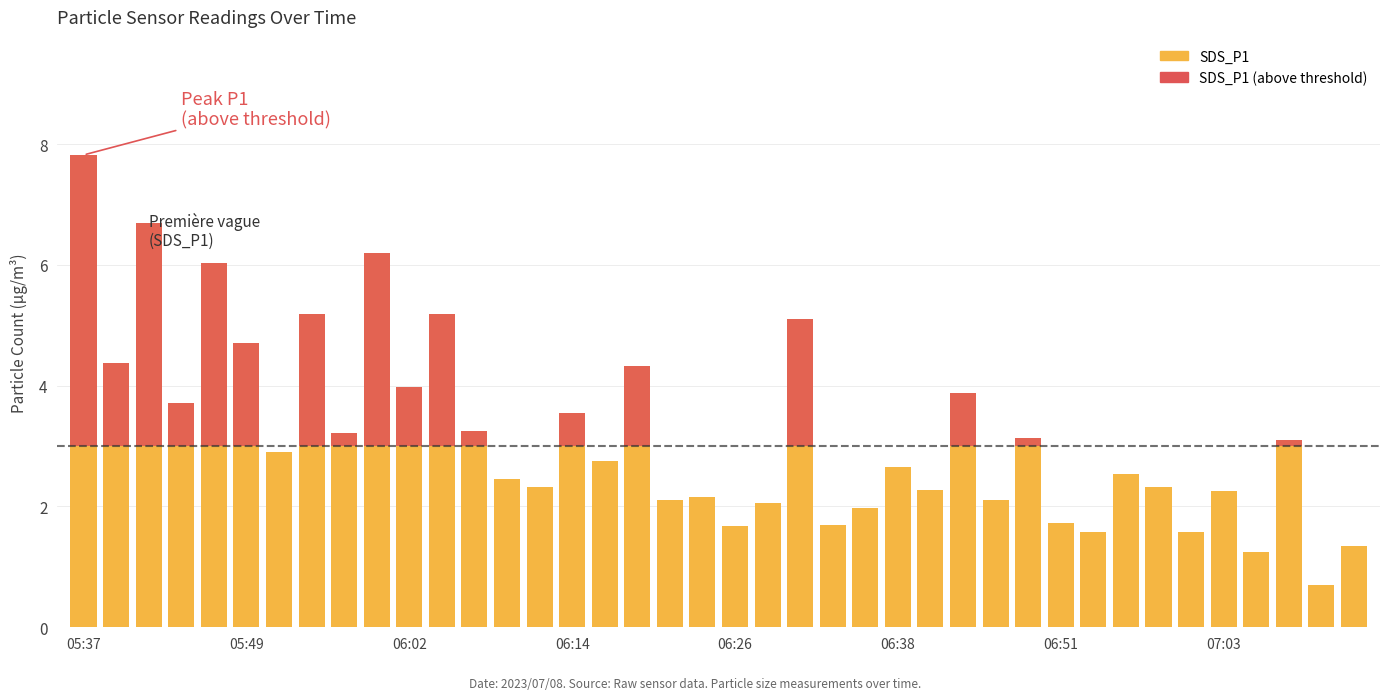

Is it true that SDS_P1 (above threshold) equals -1.8 at 06:26?

False